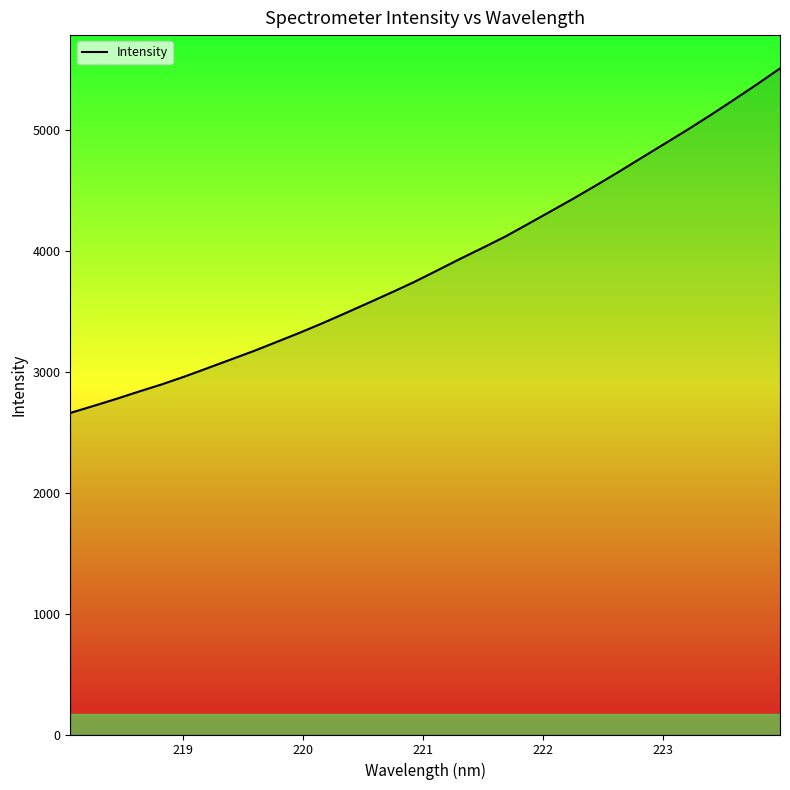

Reading right to left, what are all the values shown in this chart?

5510.2	5379.9	5253.1	5129.0	5008.5	4892.5	4777.0	4660.8	4547.3	4437.2	4330.8	4225.2	4120.3	4025.8	3933.1	3837.4	3742.5	3654.9	3569.6	3485.1	3402.0	3322.6	3247.1	3172.0	3101.9	3031.5	2962.1	2896.9	2837.5	2775.8	2717.4	2660.0